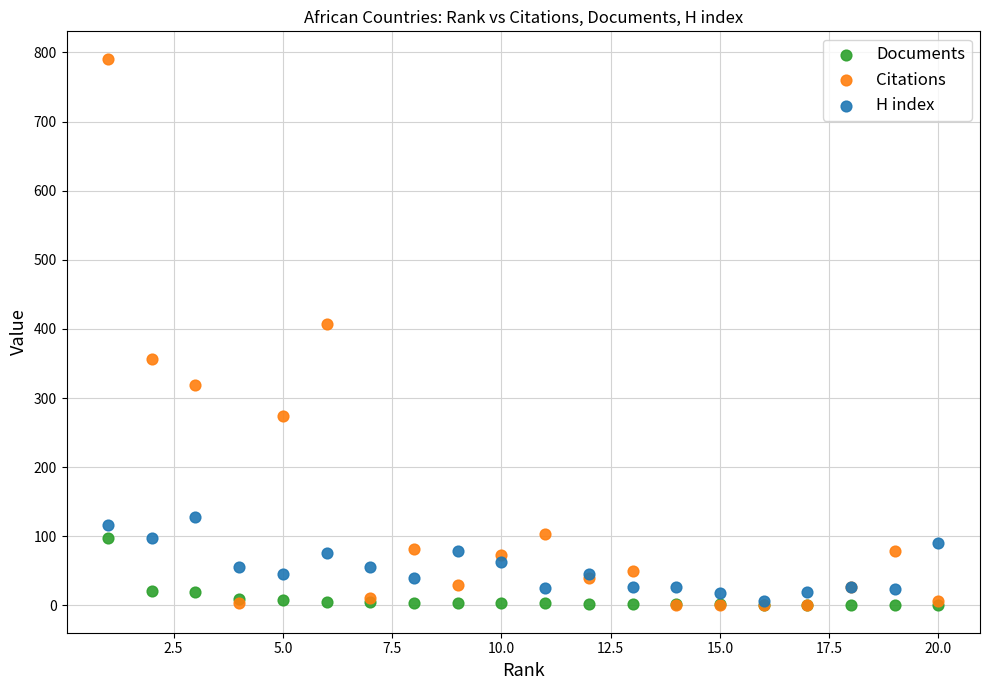

Across all series, what Y value is closest to 395?

407